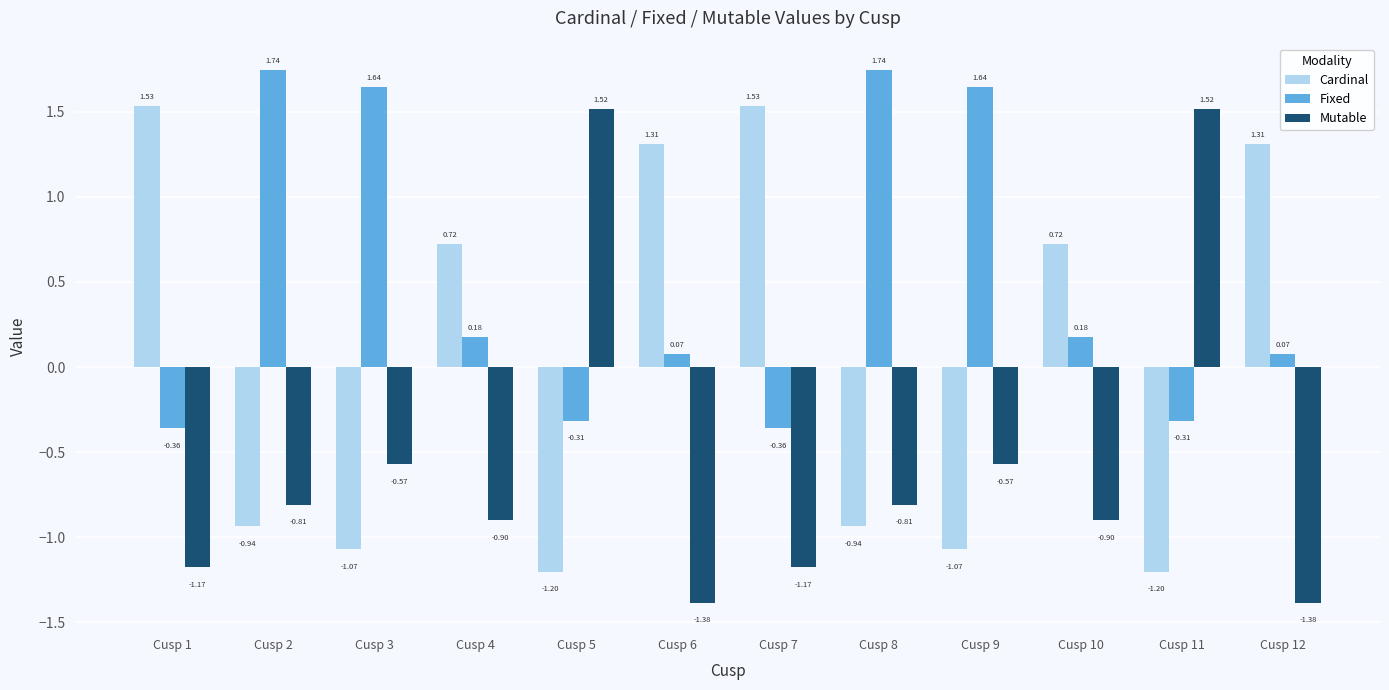

At which label does Cardinal first exceed 0?

Cusp 1